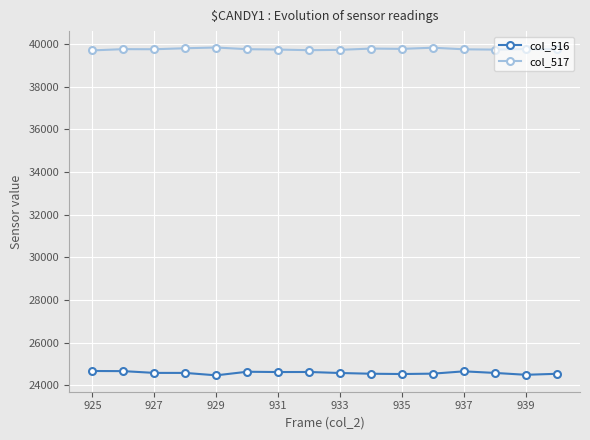

True or false: col_517 and col_516 intersect in this chart.

False